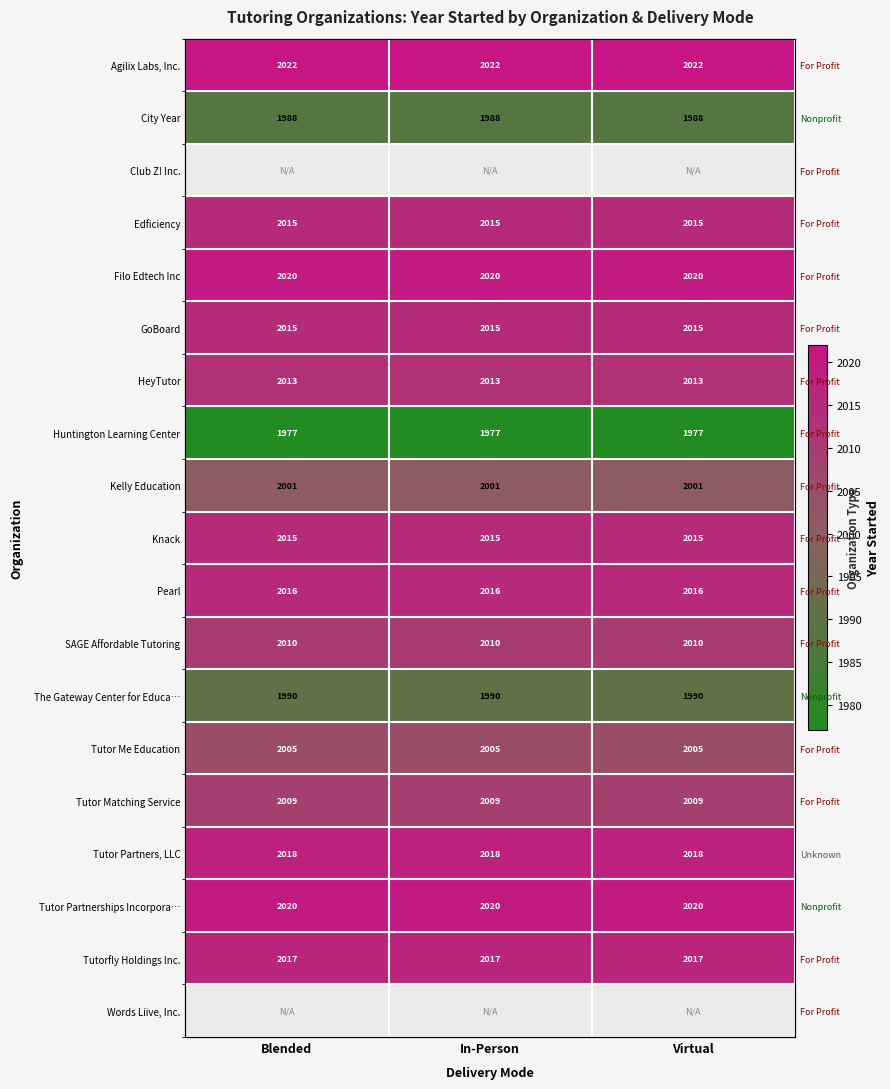

List the labels in order of HeyTutor value, largest first.

Blended, In-Person, Virtual